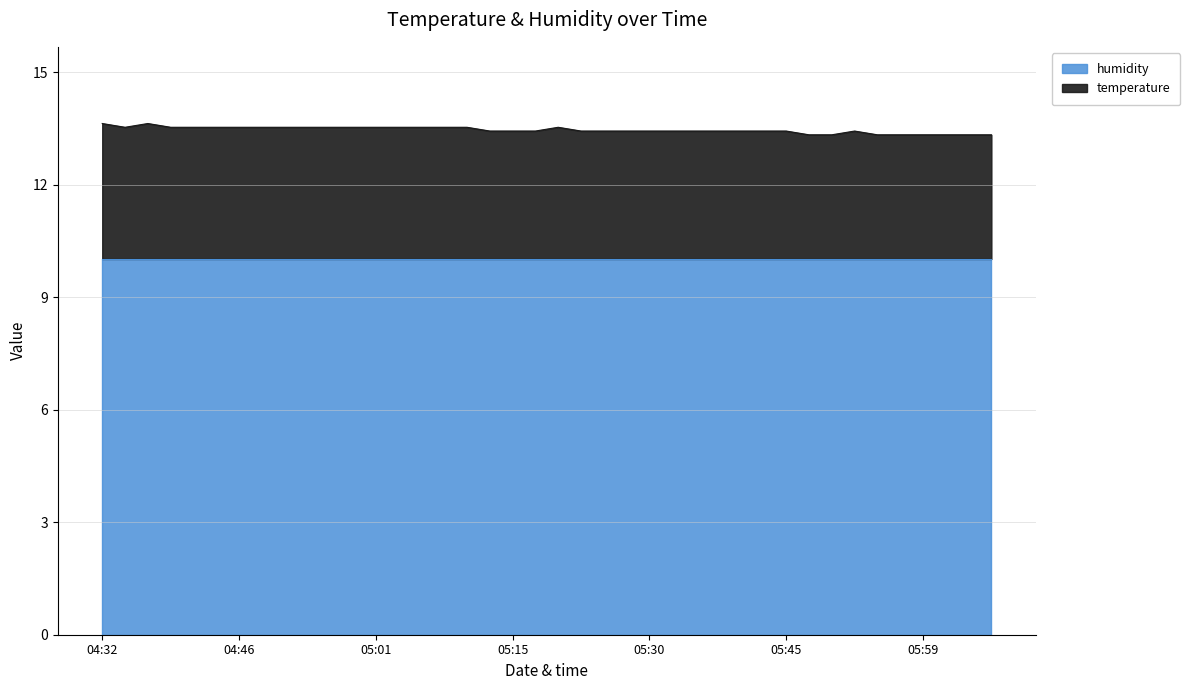

Reading left to right, what are all the values shown in this chart?

04:32=13.6	04:34=13.5	04:36=13.6	04:39=13.5	04:41=13.5	04:44=13.5	04:46=13.5	04:49=13.5	04:51=13.5	04:54=13.5	04:56=13.5	04:58=13.5	05:01=13.5	05:03=13.5	05:06=13.5	05:08=13.5	05:11=13.5	05:13=13.4	05:15=13.4	05:18=13.4	05:20=13.5	05:23=13.4	05:25=13.4	05:28=13.4	05:30=13.4	05:32=13.4	05:35=13.4	05:37=13.4	05:40=13.4	05:42=13.4	05:45=13.4	05:47=13.3	05:49=13.3	05:52=13.4	05:54=13.3	05:57=13.3	05:59=13.3	06:02=13.3	06:04=13.3	06:06=13.3